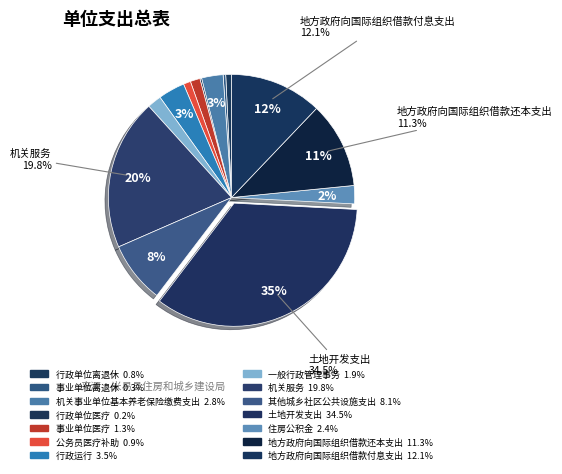

Rank the categories by value from highest to lowest.

土地开发支出, 机关服务, 地方政府向国际组织借款付息支出, 地方政府向国际组织借款还本支出, 其他城乡社区公共设施支出, 行政运行, 机关事业单位基本养老保险缴费支出, 住房公积金, 一般行政管理事务, 事业单位医疗, 公务员医疗补助, 行政单位离退休, 事业单位离退休, 行政单位医疗